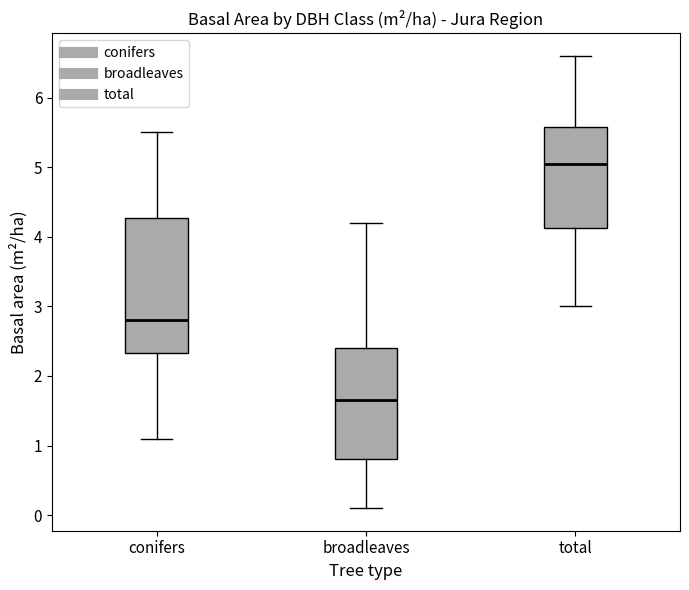

Which box's median line is the highest?

total